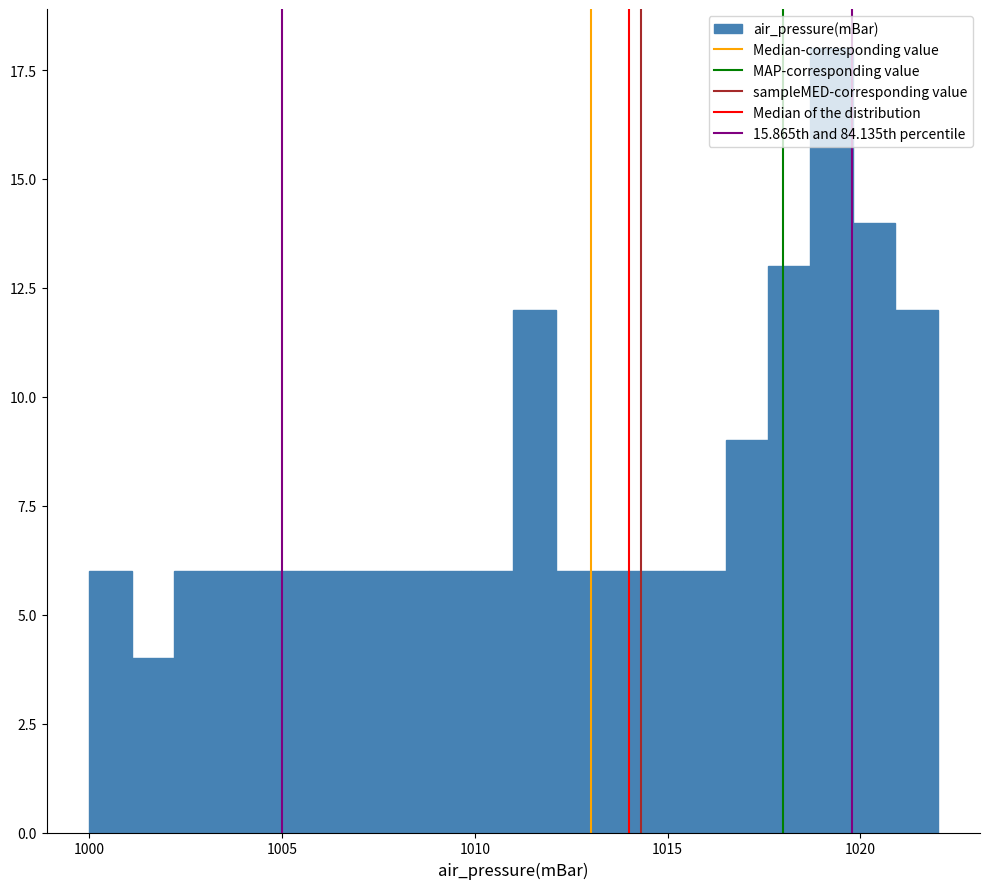

Read against the x-axis, roughly where is the centre of the tallest bar?

1019.5